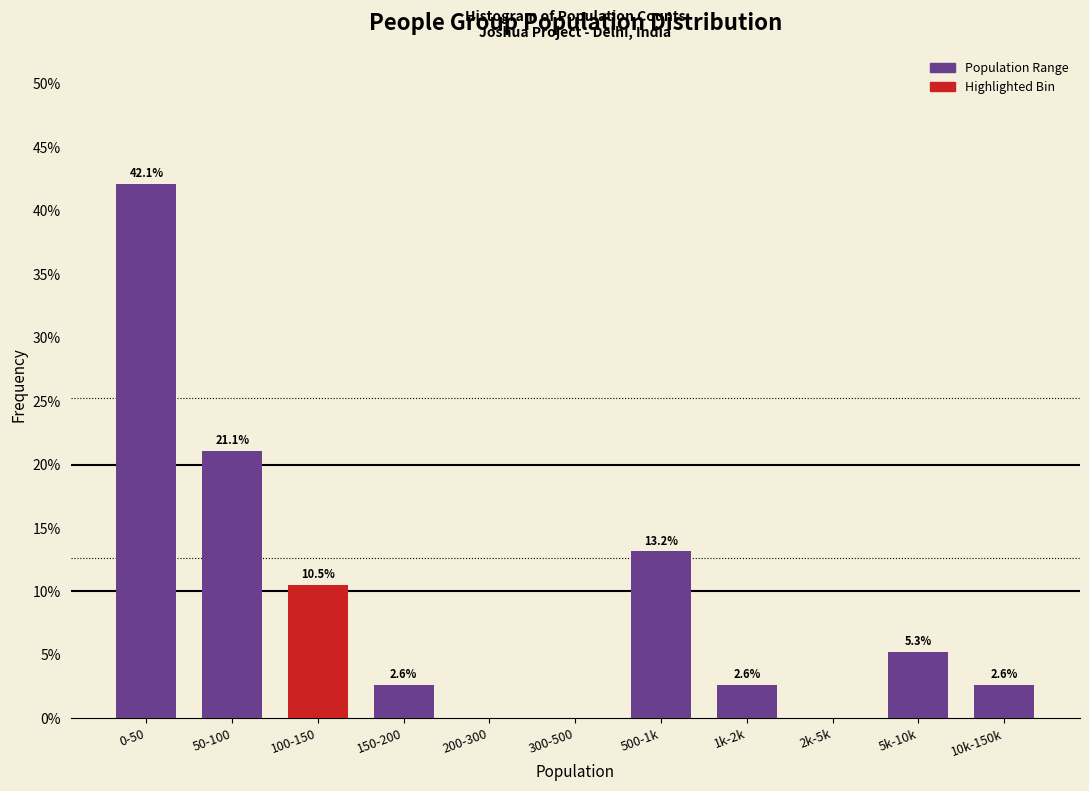

Reading right to left, what are all the values shown in this chart?

10k-150k=2.6	5k-10k=5.3	2k-5k=0.0	1k-2k=2.6	500-1k=13.2	300-500=0.0	200-300=0.0	150-200=2.6	100-150=10.5	50-100=21.1	0-50=42.1